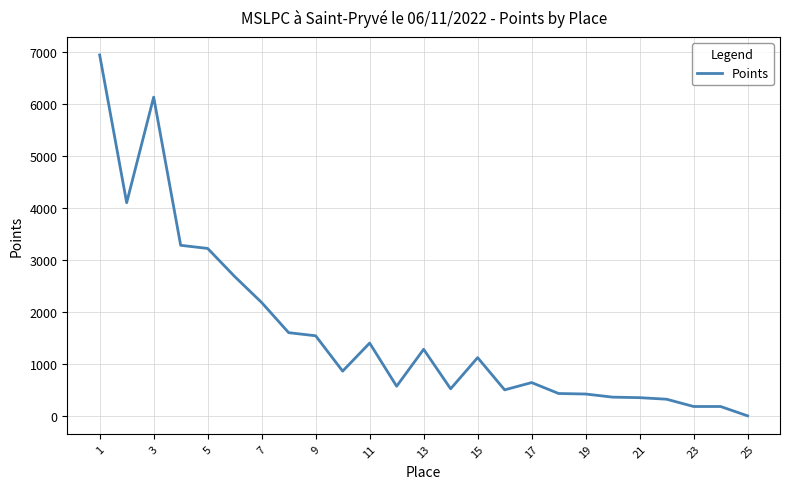

What is the greatest value displayed?

6940